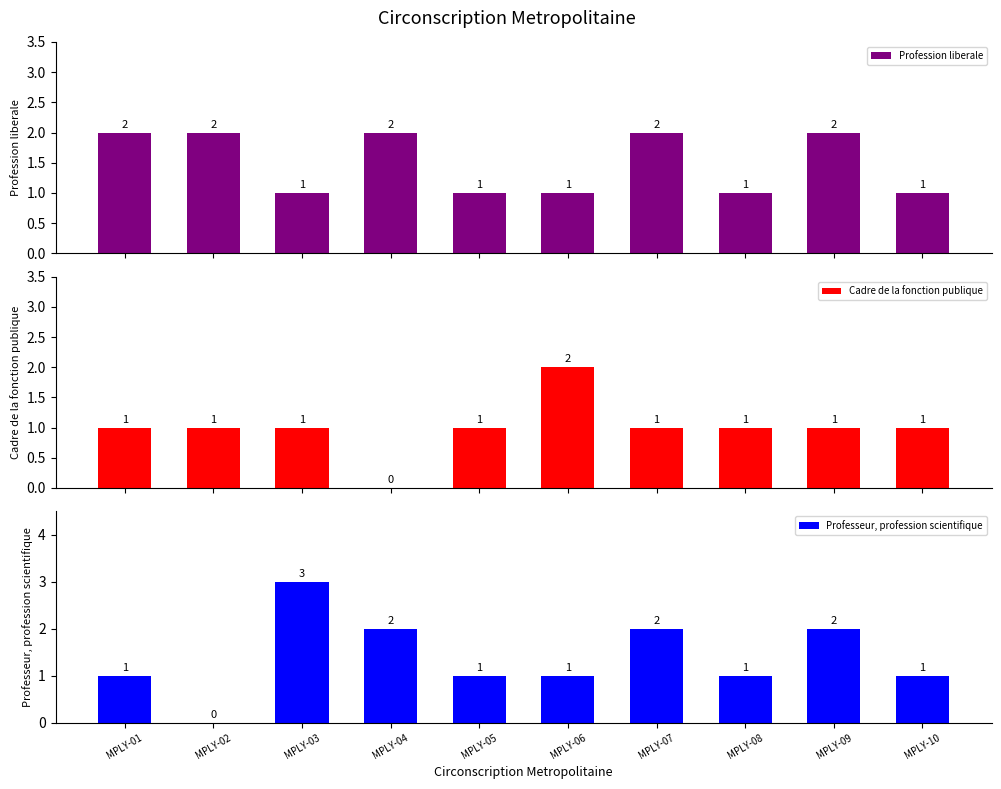

Which series changed the most between MPLY-04 and MPLY-10?

Profession liberale